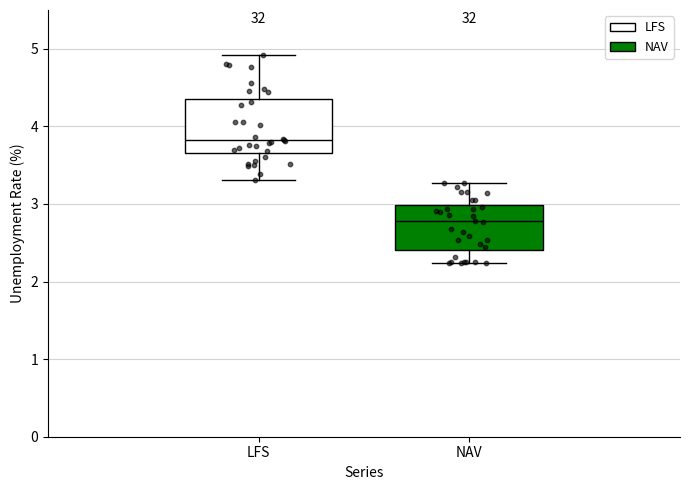

Reading left to right, read every box against the y-axis: the position of its median line, the range the box covers, and the ends of its whiskers. The values are not printed on the chart, so give them approximately, as read against the axis.

LFS: median 3.8, box 3.7 to 4.4, whiskers 3.3 to 4.9
NAV: median 2.8, box 2.4 to 3.0, whiskers 2.2 to 3.3